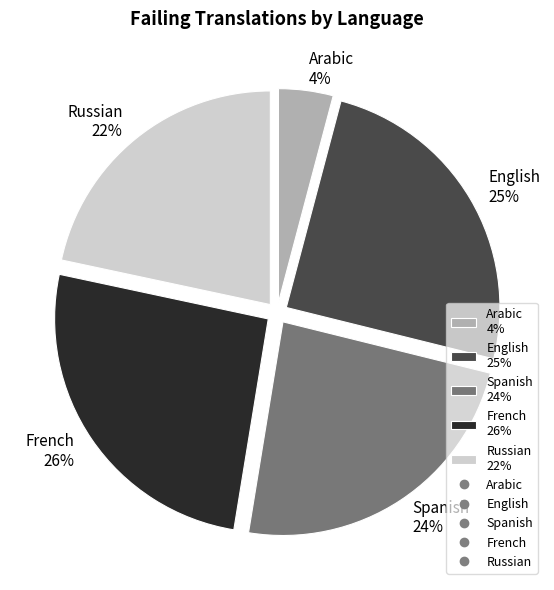

Is there any slice that represents more than half of the pie?

No